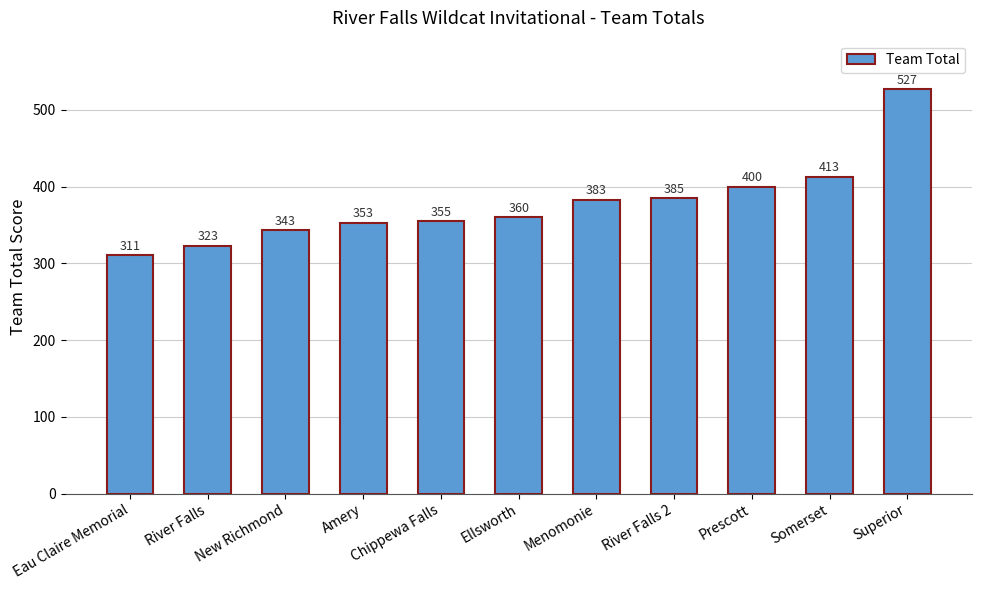

Reading left to right, extract all data points from this chart.

Eau Claire Memorial=311	River Falls=323	New Richmond=343	Amery=353	Chippewa Falls=355	Ellsworth=360	Menomonie=383	River Falls 2=385	Prescott=400	Somerset=413	Superior=527